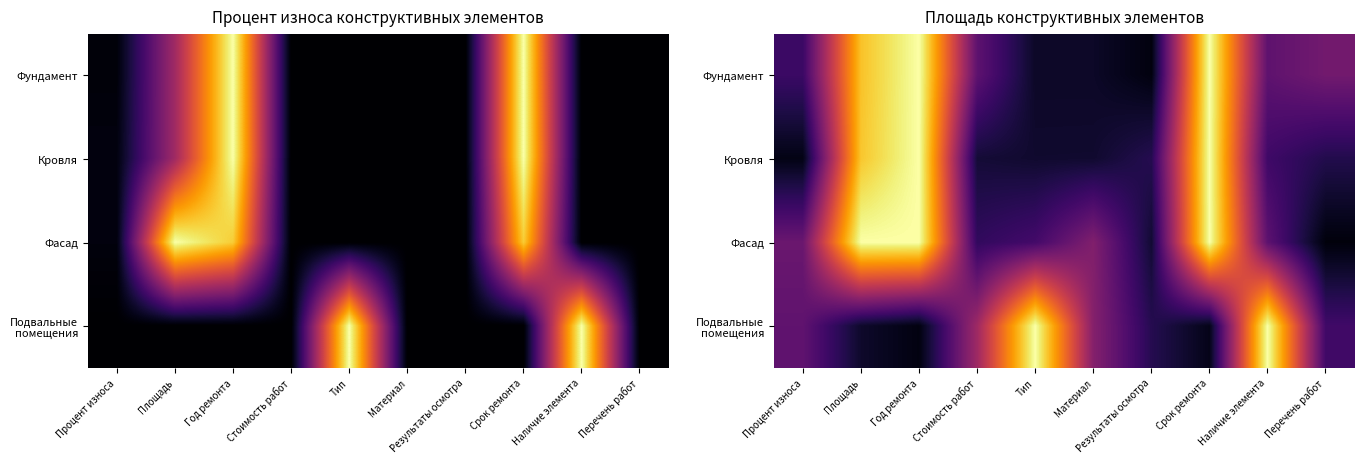

At Наличие элемента, list the series in order from smallest to largest.

Кровля, Фасад, Фундамент, Подвальные помещения